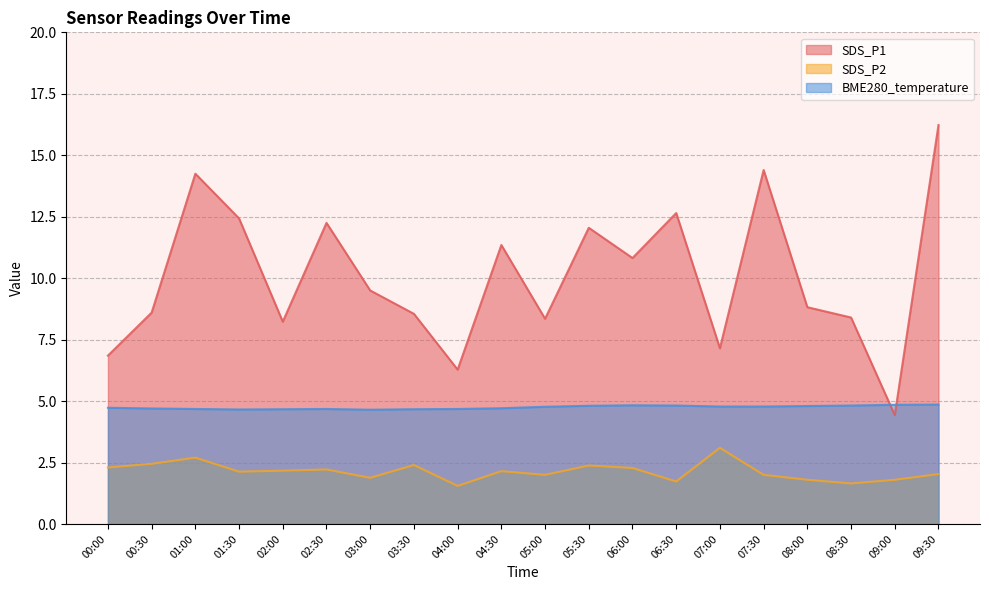

Is it true that SDS_P2 equals 2.0 at 05:00?

True